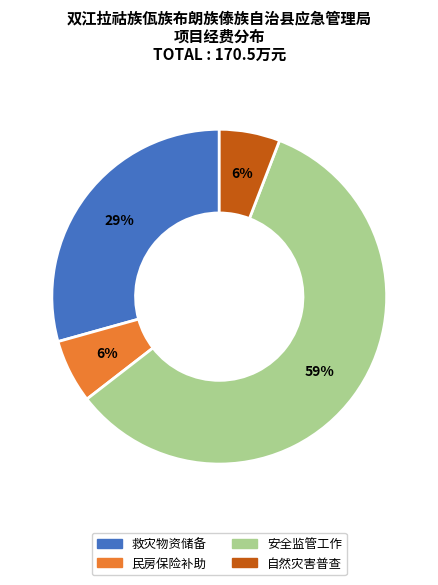

Is it true that 安全监管工作 is 48% of the pie?

False